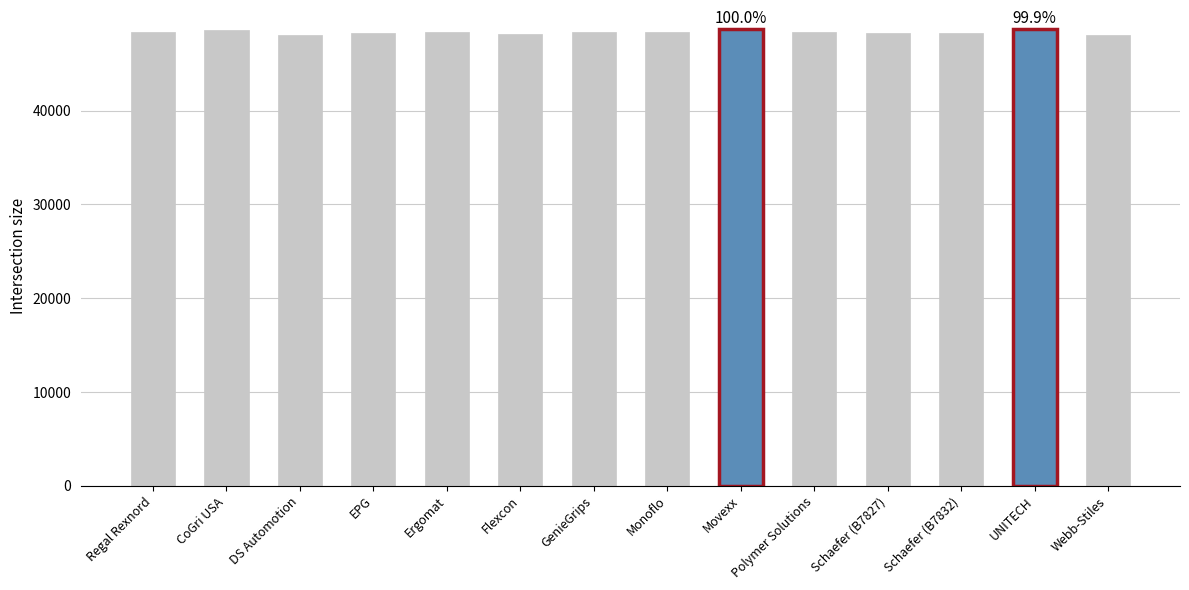

What is the ratio of the value at Schaefer (B7832) to the value at EPG?

1.0